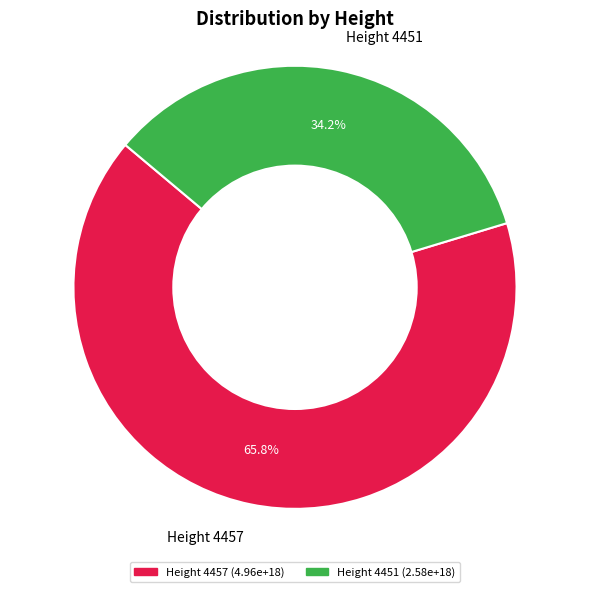

What is the ratio of the value at Height 4457 to the value at Height 4451?

1.9